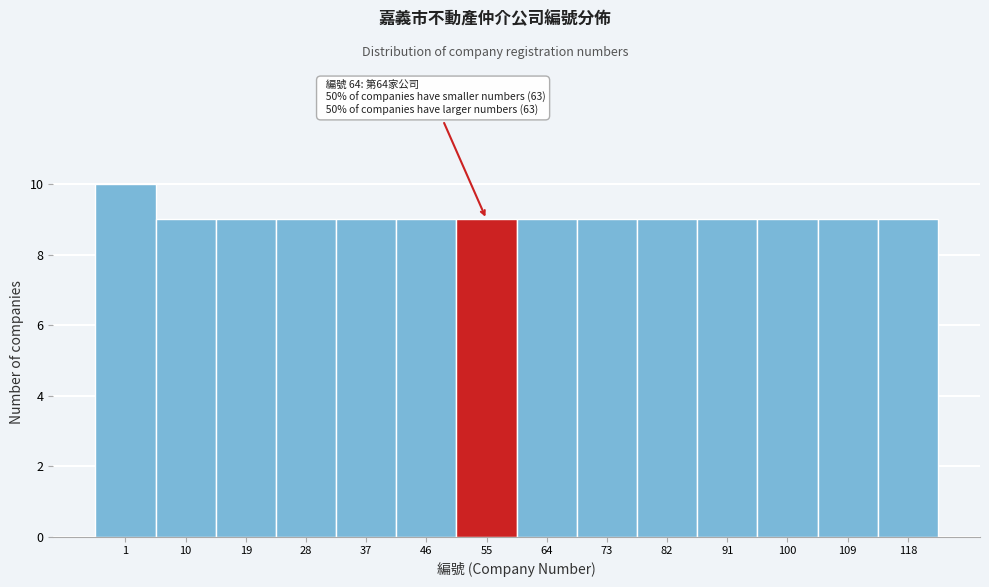

Reading left to right, transcribe all the data shown in this chart.

10	9	9	9	9	9	9	9	9	9	9	9	9	9